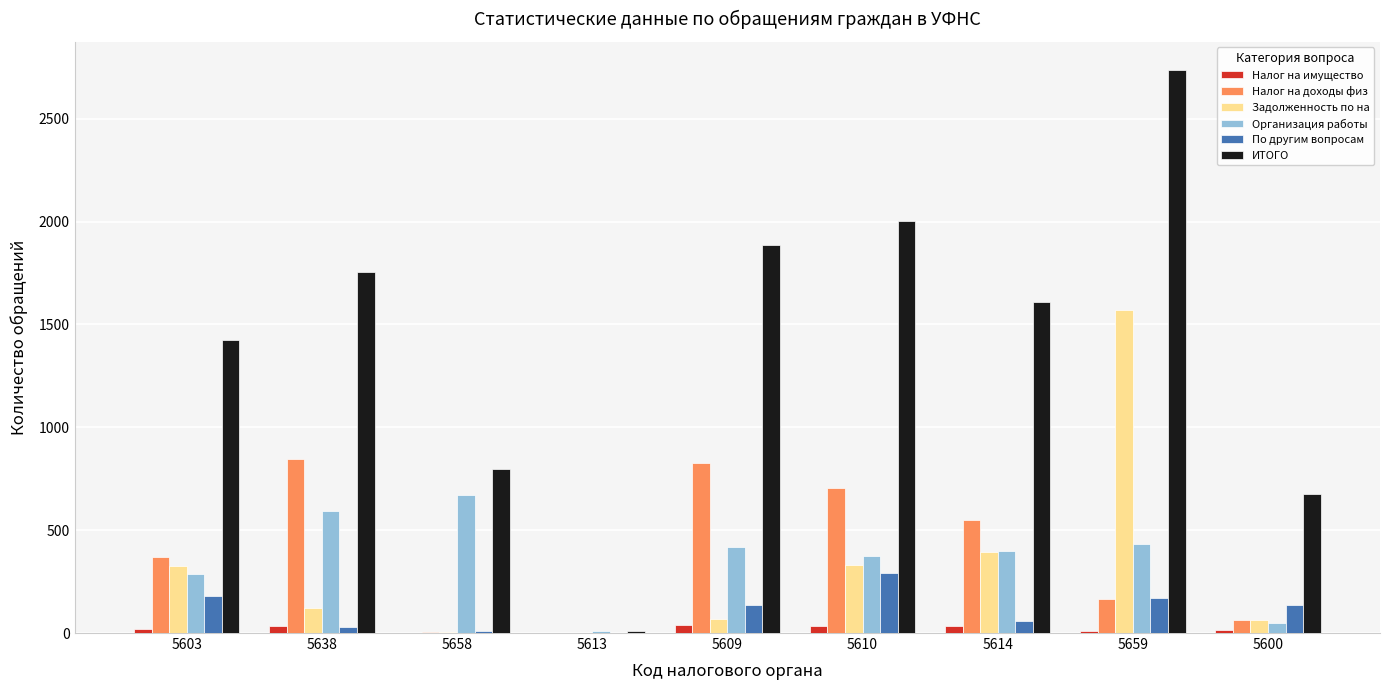

True or false: Задолженность по на has a value of 327 at 5603.

True